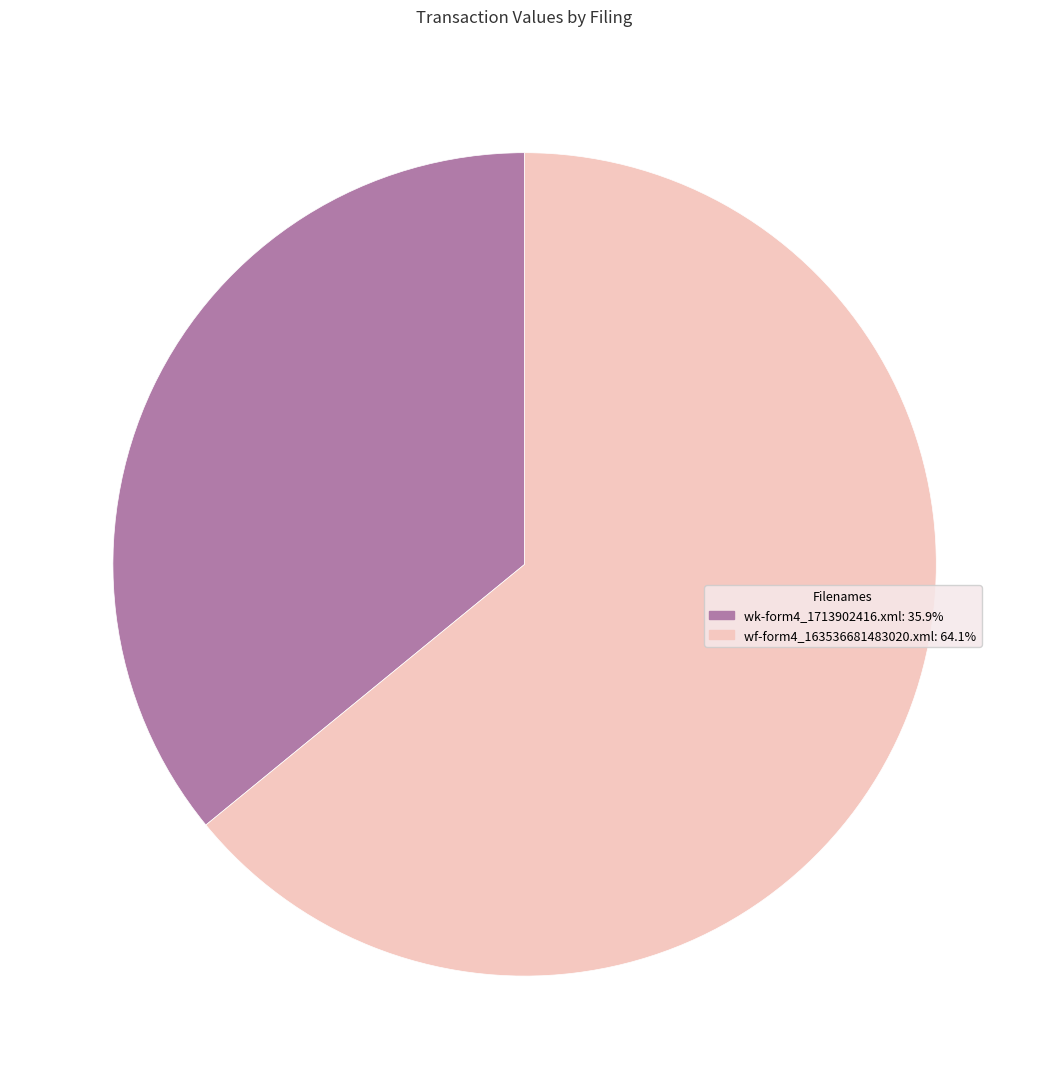

Is wk-form4_1713902416.xml: 35.9% the majority of the pie?

No